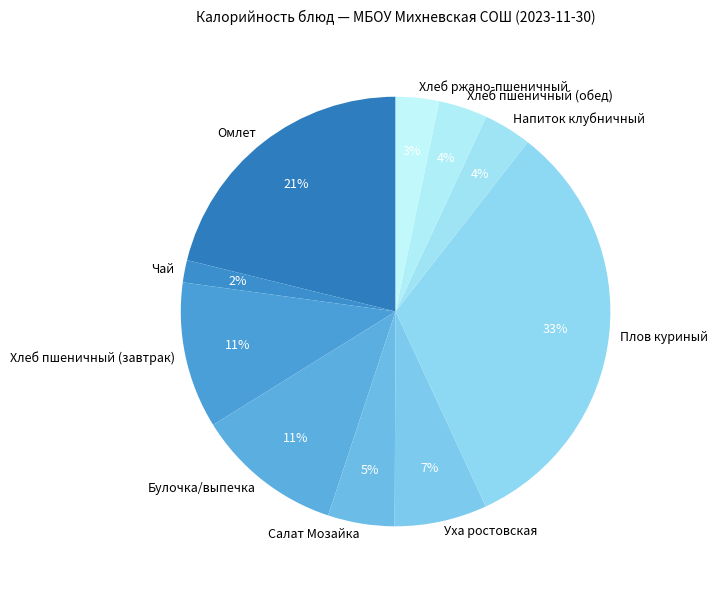

Does Омлет represent more than half of the total?

No